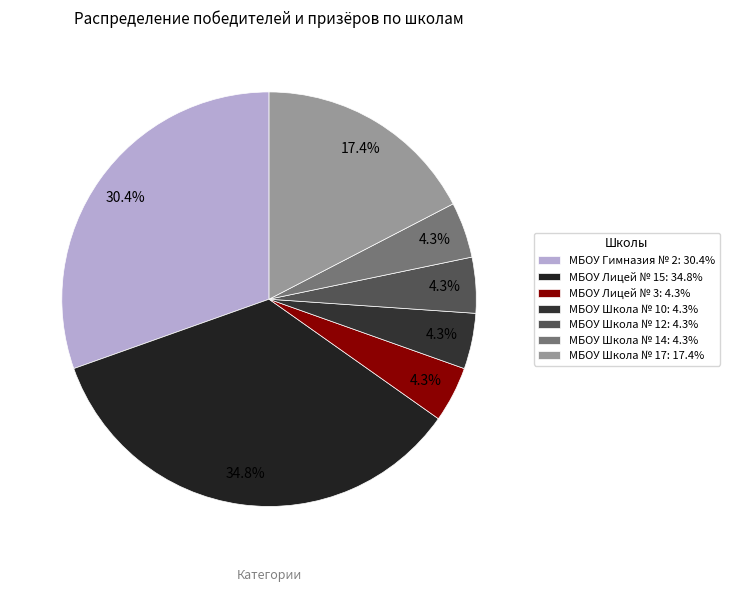

Is it true that МБОУ Школа № 17 is 17% of the pie?

True